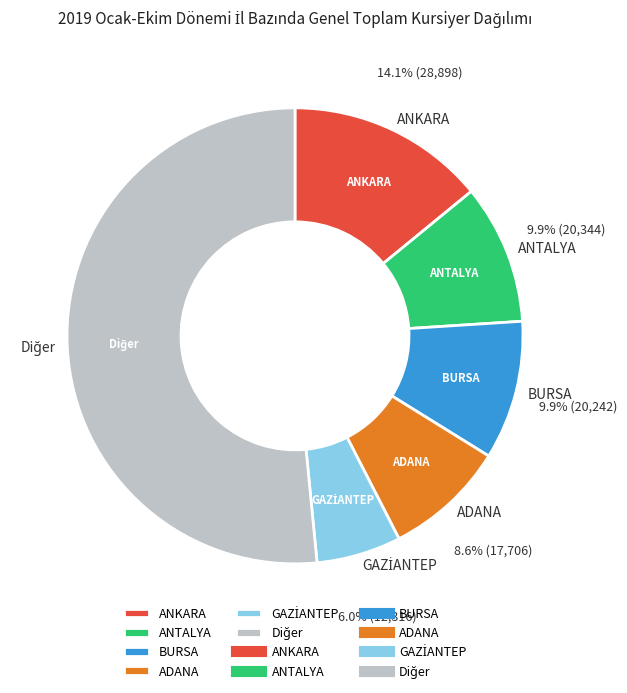

Is there a majority slice in this chart?

Yes